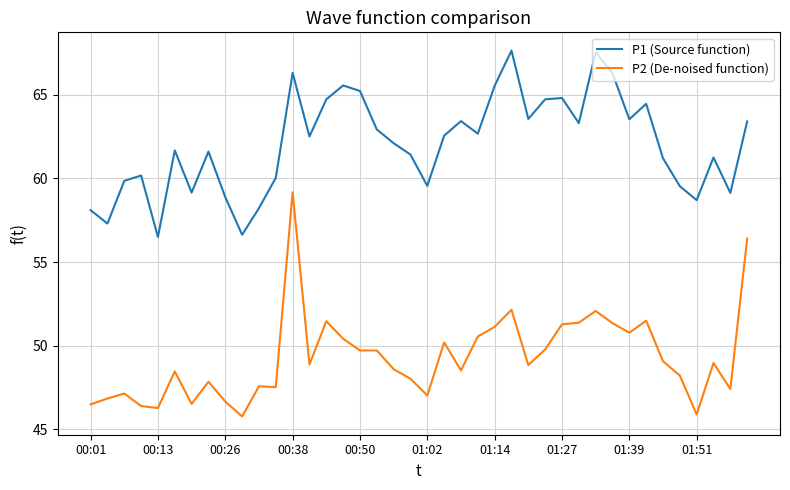

What is the minimum value for P1 (Source function)?

56.5